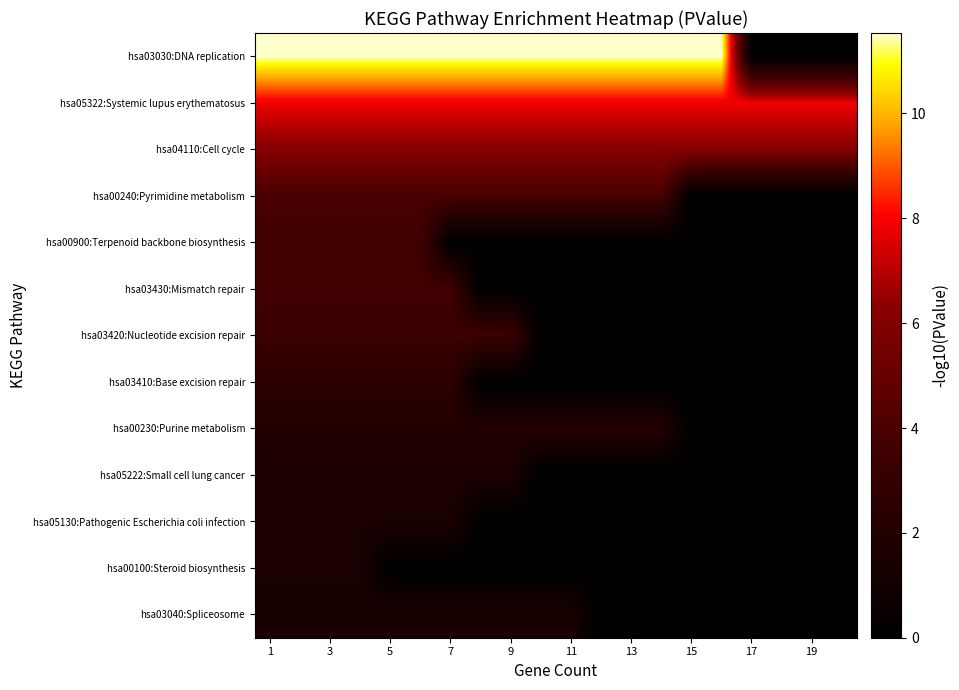

Which label corresponds to the largest value in the chart?

1